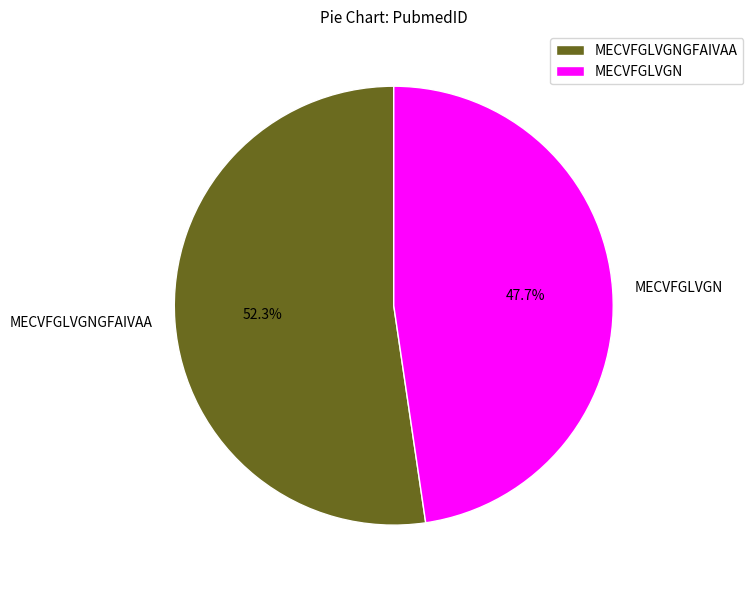

True or false: MECVFGLVGN accounts for 43% of the total.

False